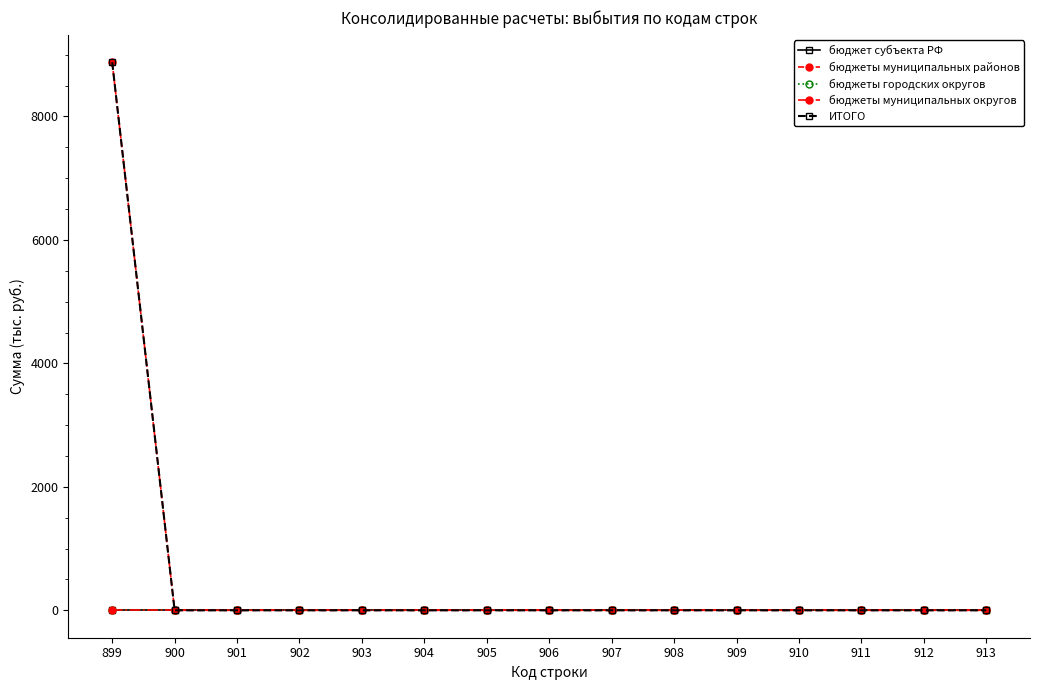

True or false: ИТОГО and бюджеты муниципальных округов intersect in this chart.

False